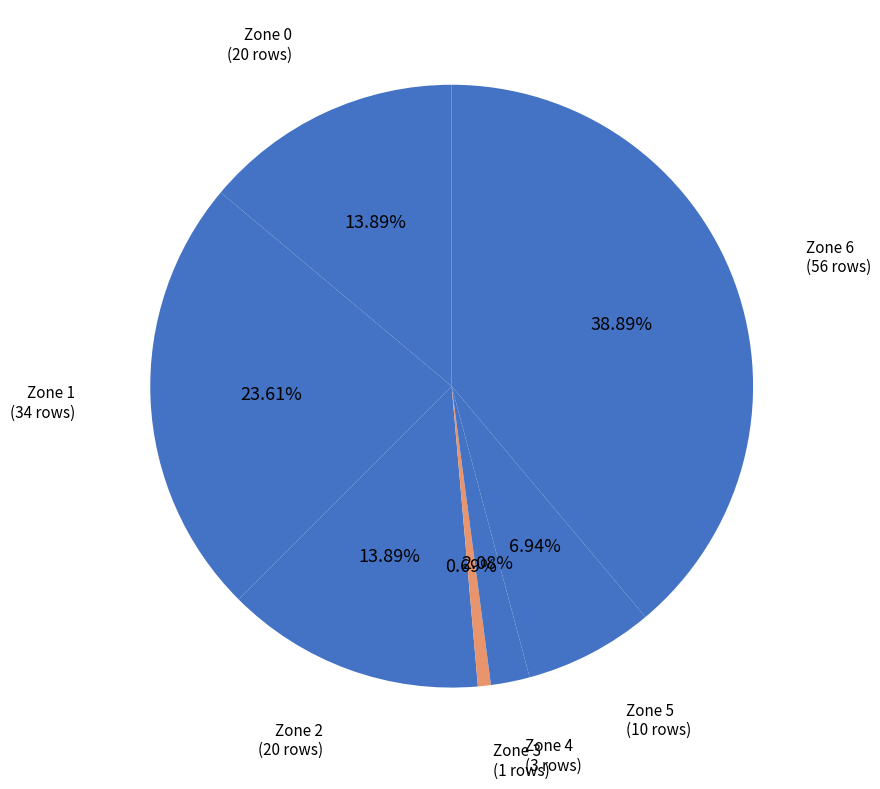

What is the largest slice in the pie chart?

Zone 6